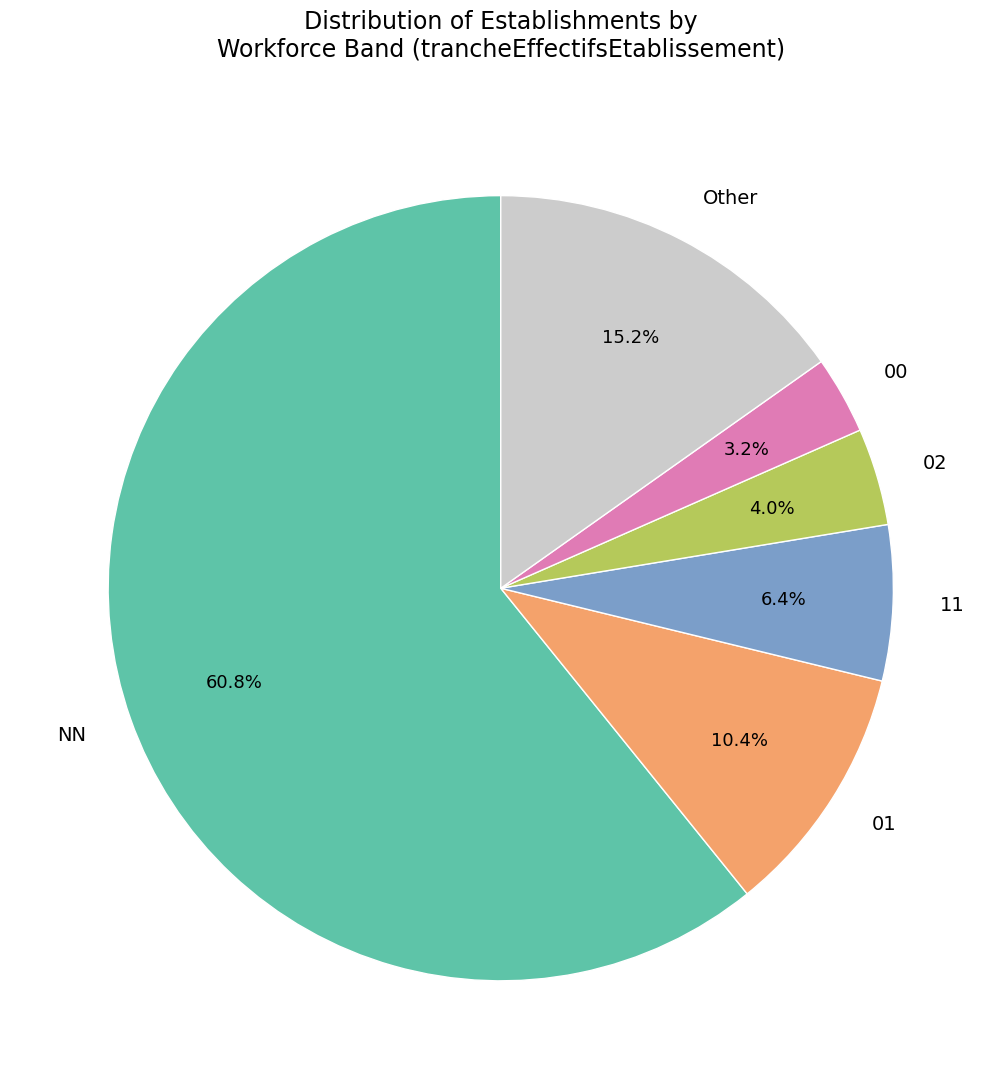

The NN slice represents 61% of the pie. True or false?

True